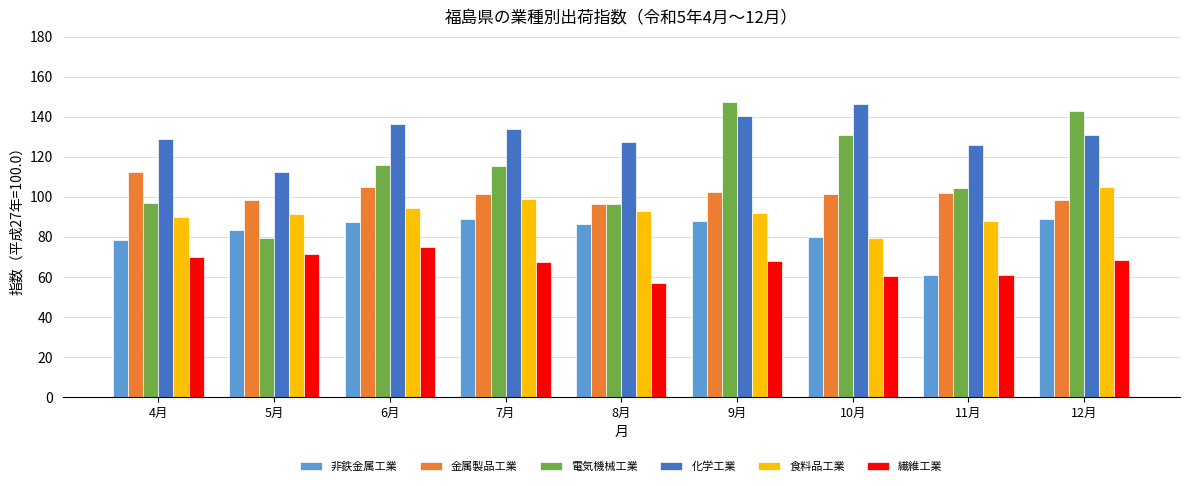

What is the label of the 9th bar from the right?

4月